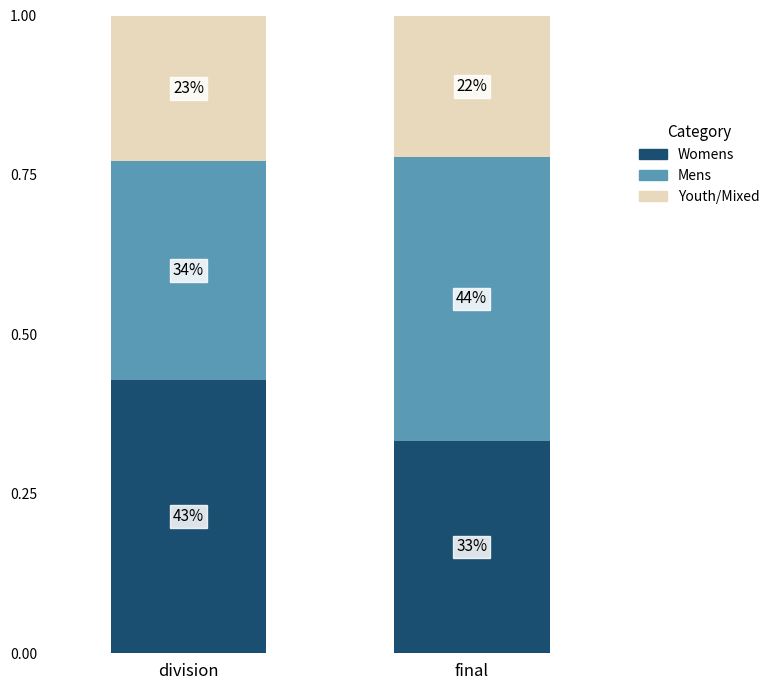

The value of Mens at division is 0.3. True or false?

True